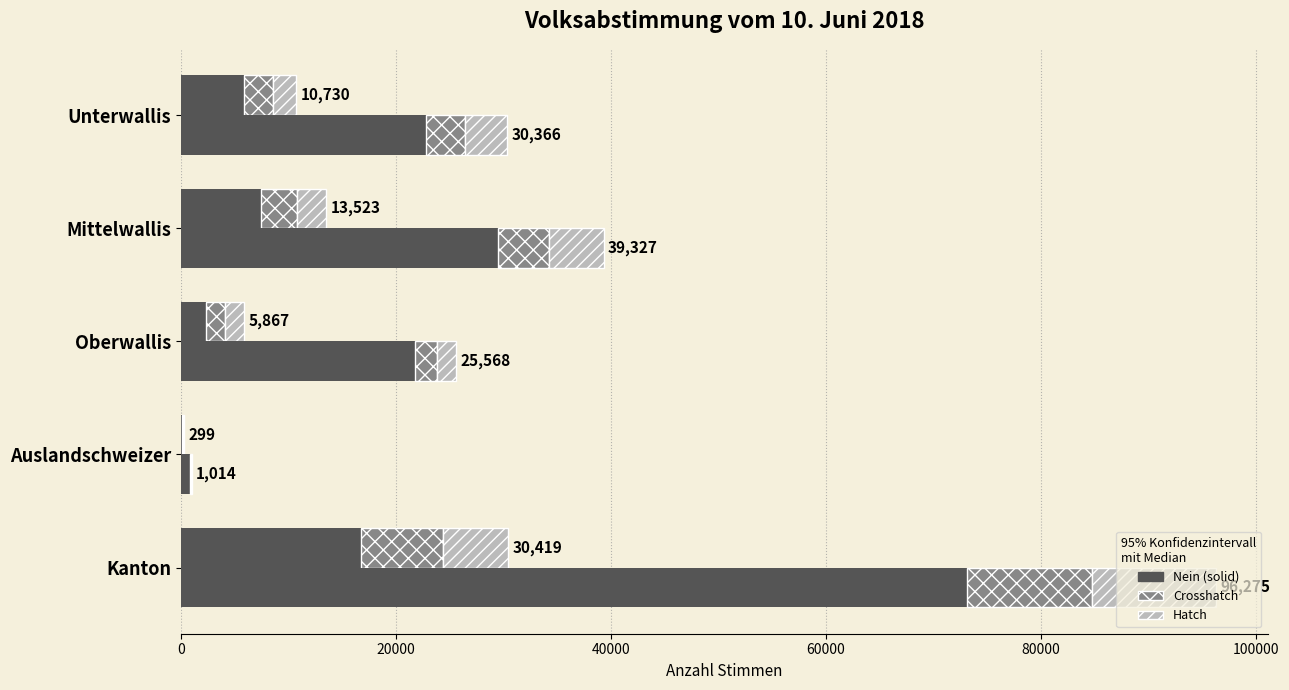

What is the difference between the second highest and second lowest values?

13759